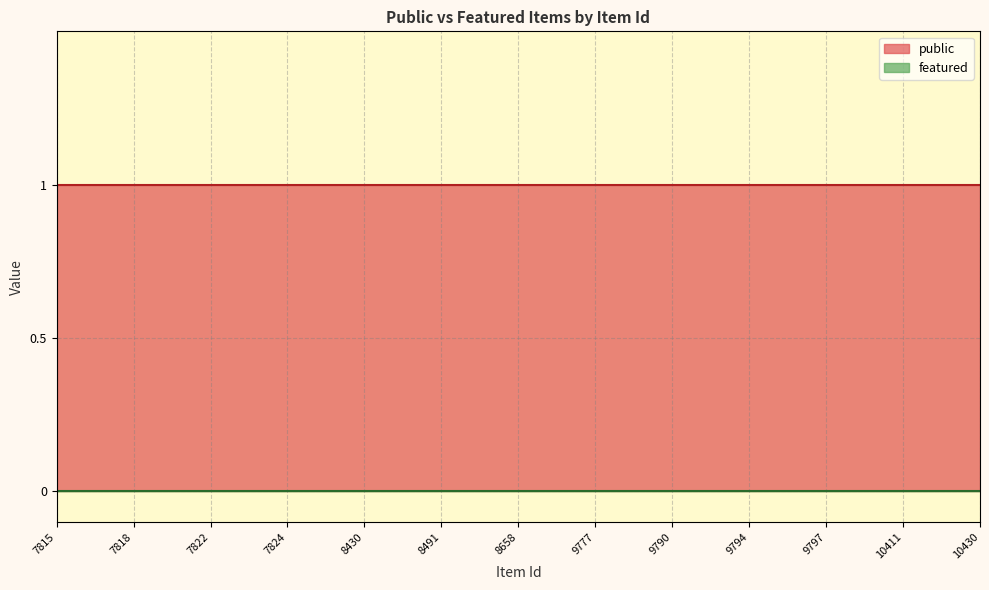

True or false: public has a value of 1 at 7818.

True